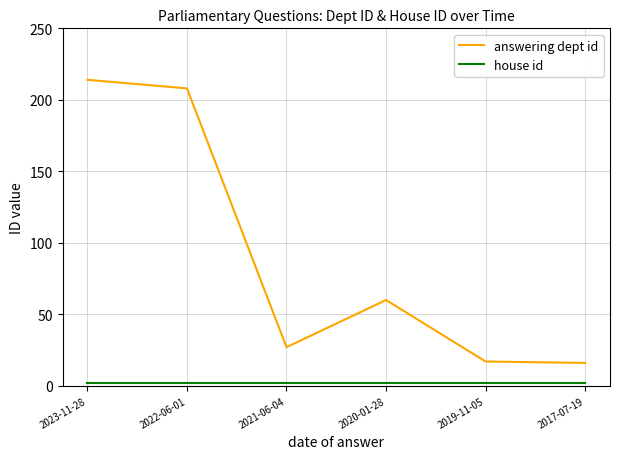

What is the maximum value shown in the chart?

214